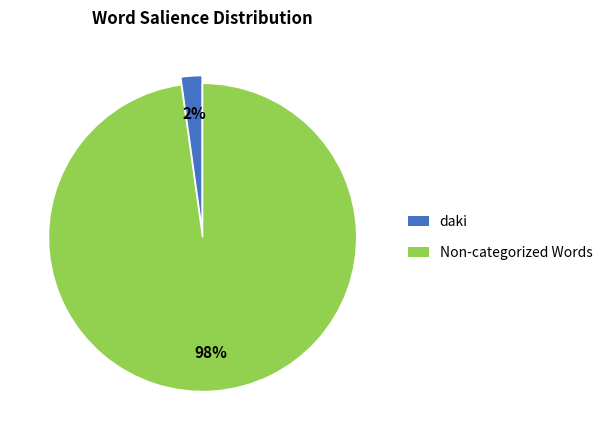

Count the number of slices in the pie.

2